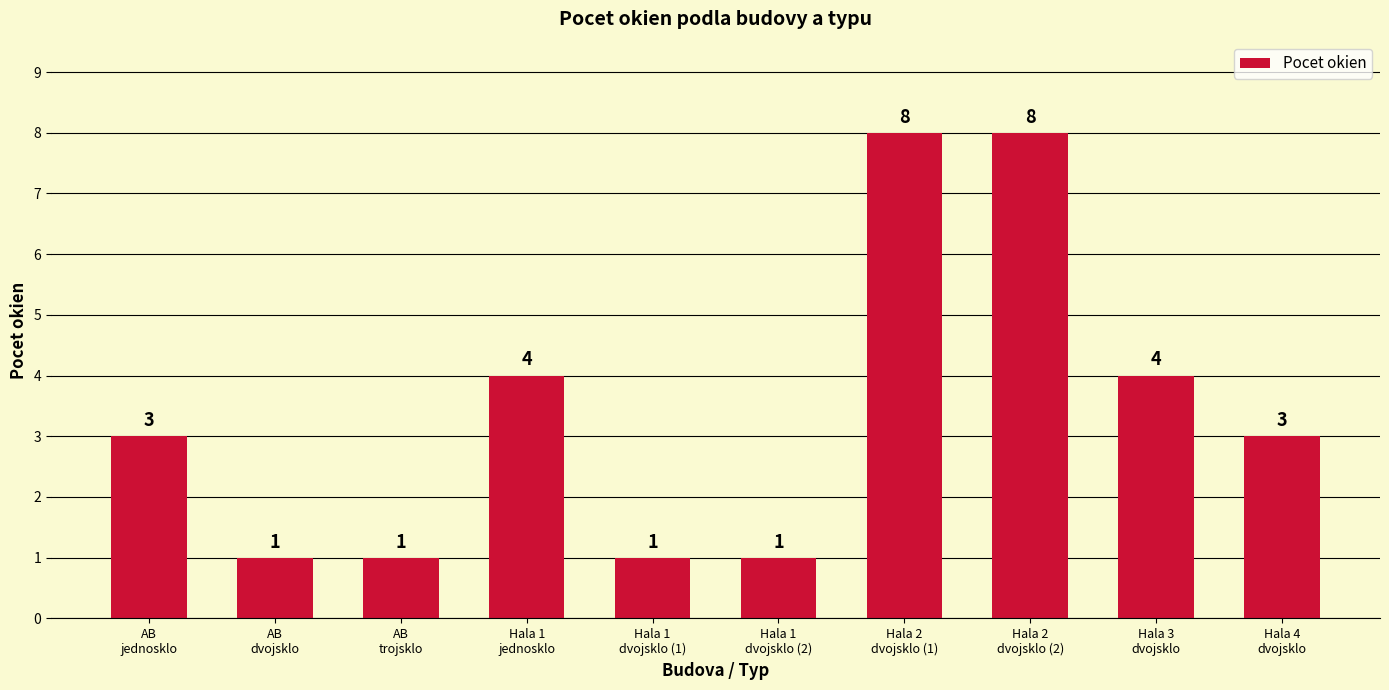

What is the difference between the values at Hala 3
dvojsklo and Hala 1
dvojsklo (2)?

3